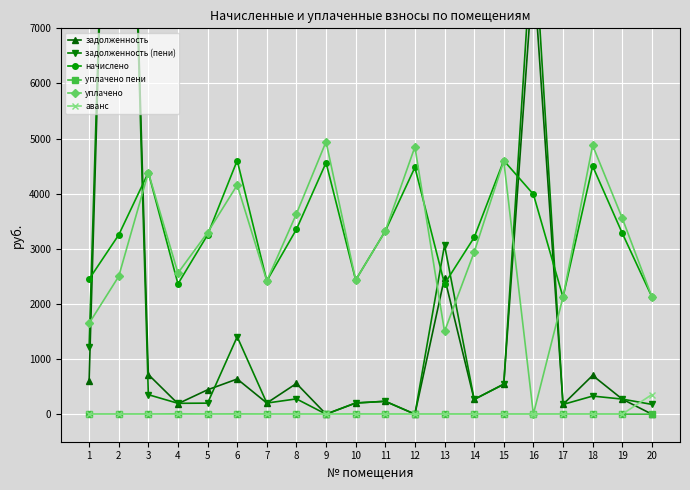

How many lines are shown in the chart?

6